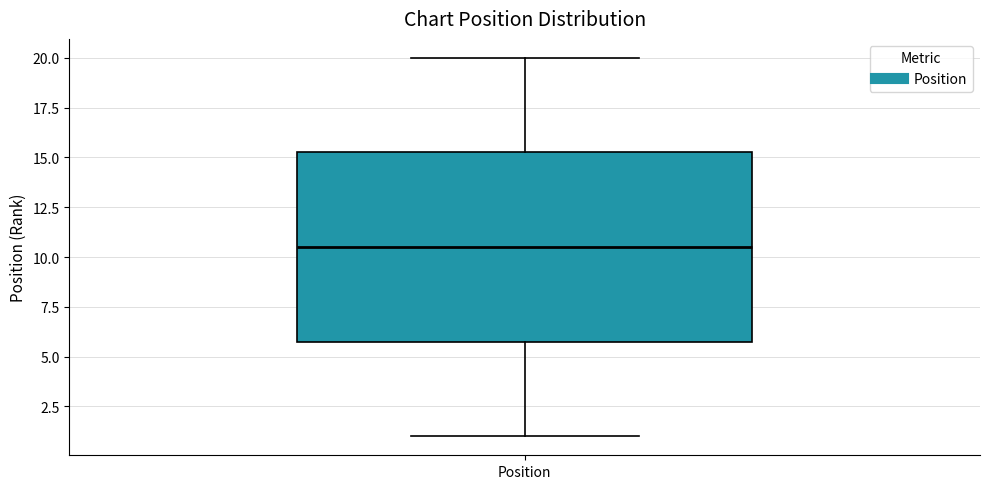

Where does the lower whisker of the box for Position end on the y-axis? The values are not printed on the chart, so give them approximately, as read against the axis.

1.0